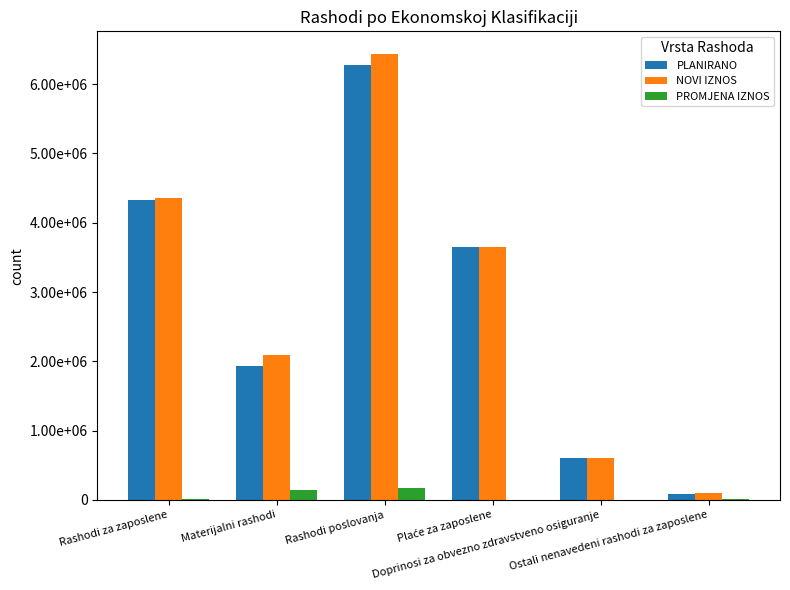

What is the maximum value shown in the chart?

6440000